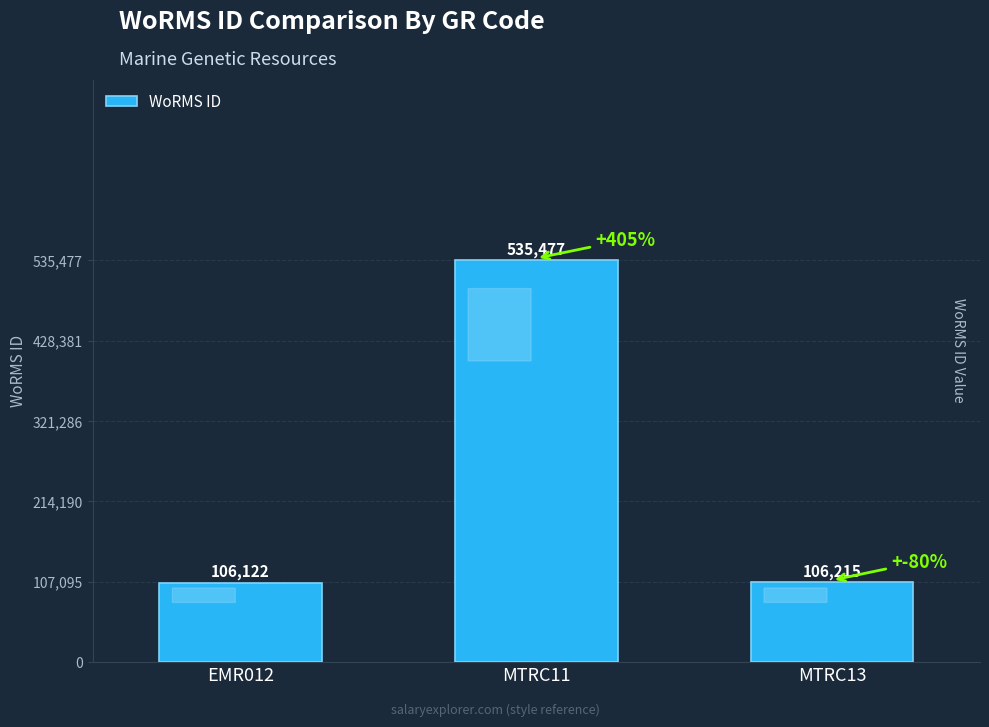

Reading left to right, extract all data points from this chart.

106122	535477	106215